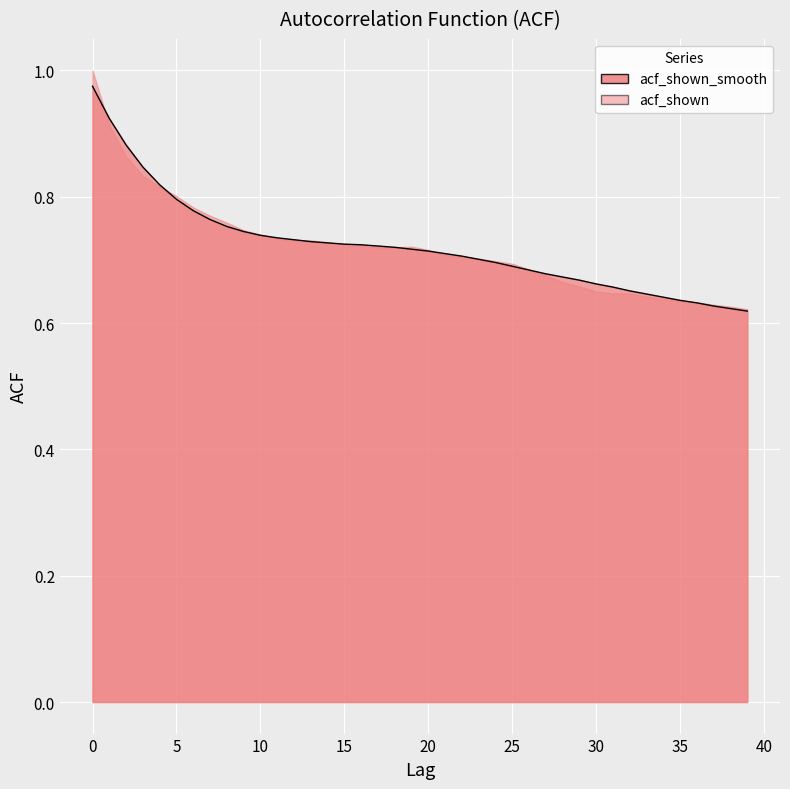

What is the difference between the maximum and second lowest values?

0.4